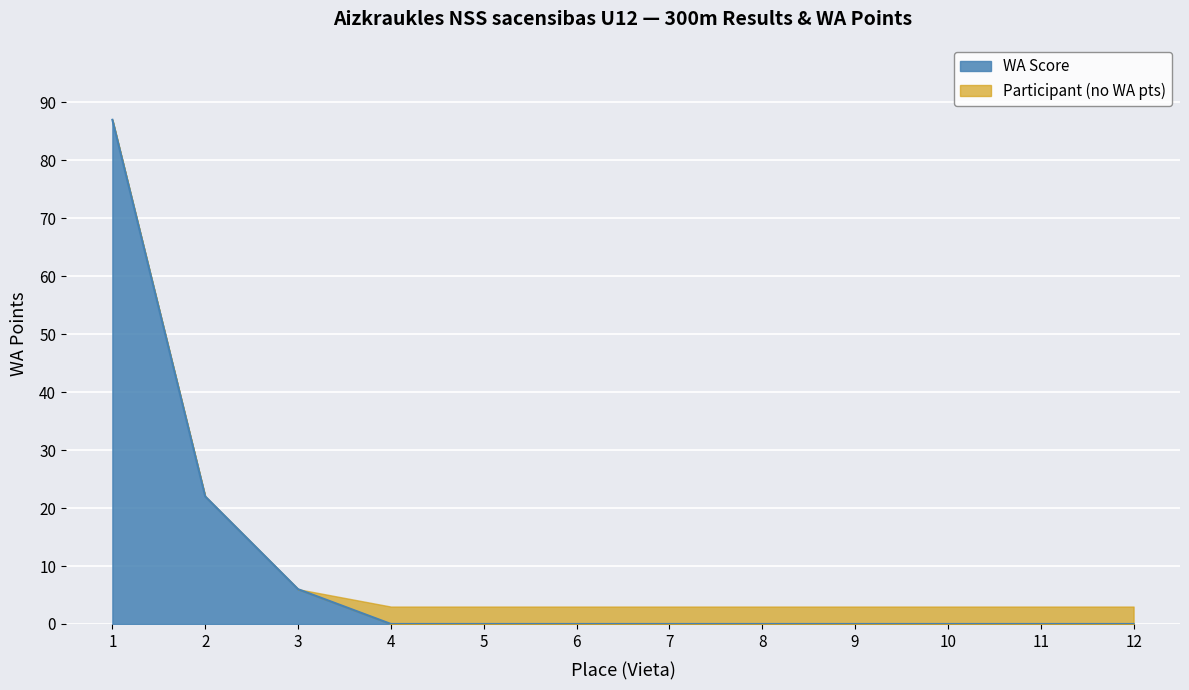

True or false: the data has more than 0 interior local peaks.

False